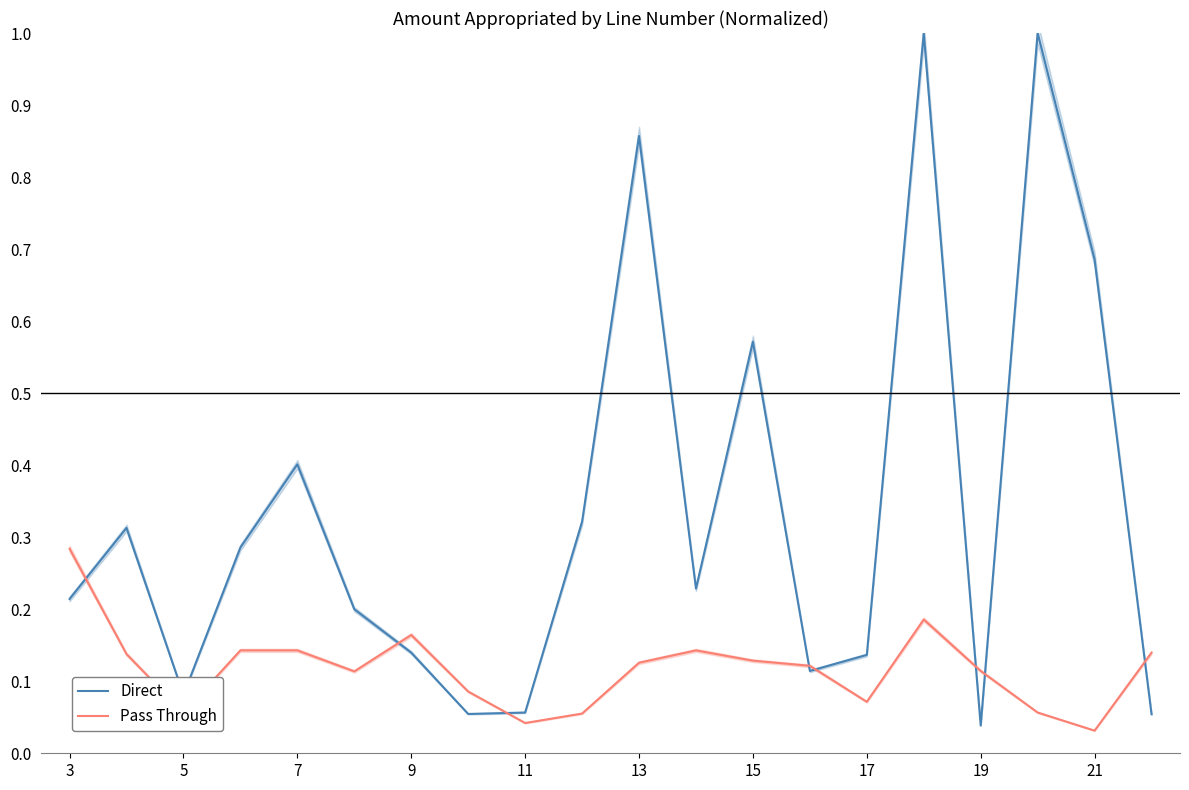

Which series ends up on top after the final intersection of Direct and Pass Through?

Pass Through